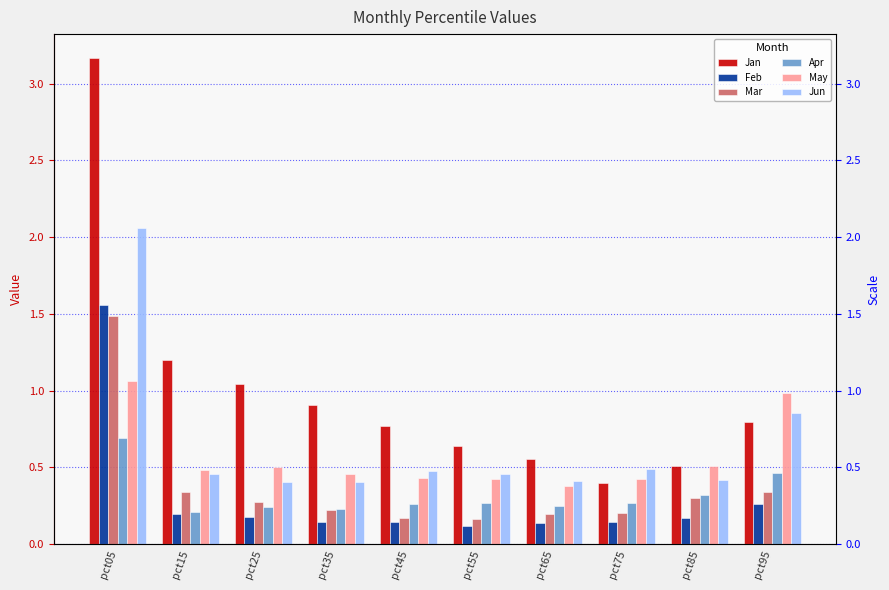

What is the sum of the Mar values at pct25 and pct35?

0.5